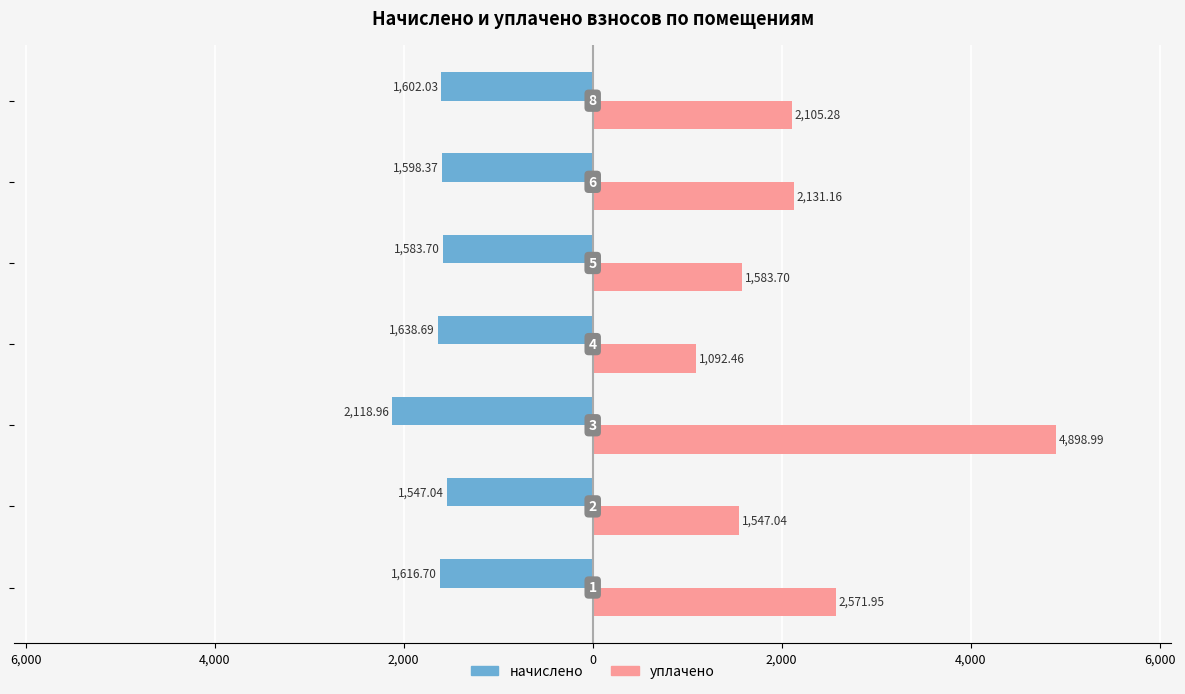

What are all the series names shown in the legend?

начислено, уплачено